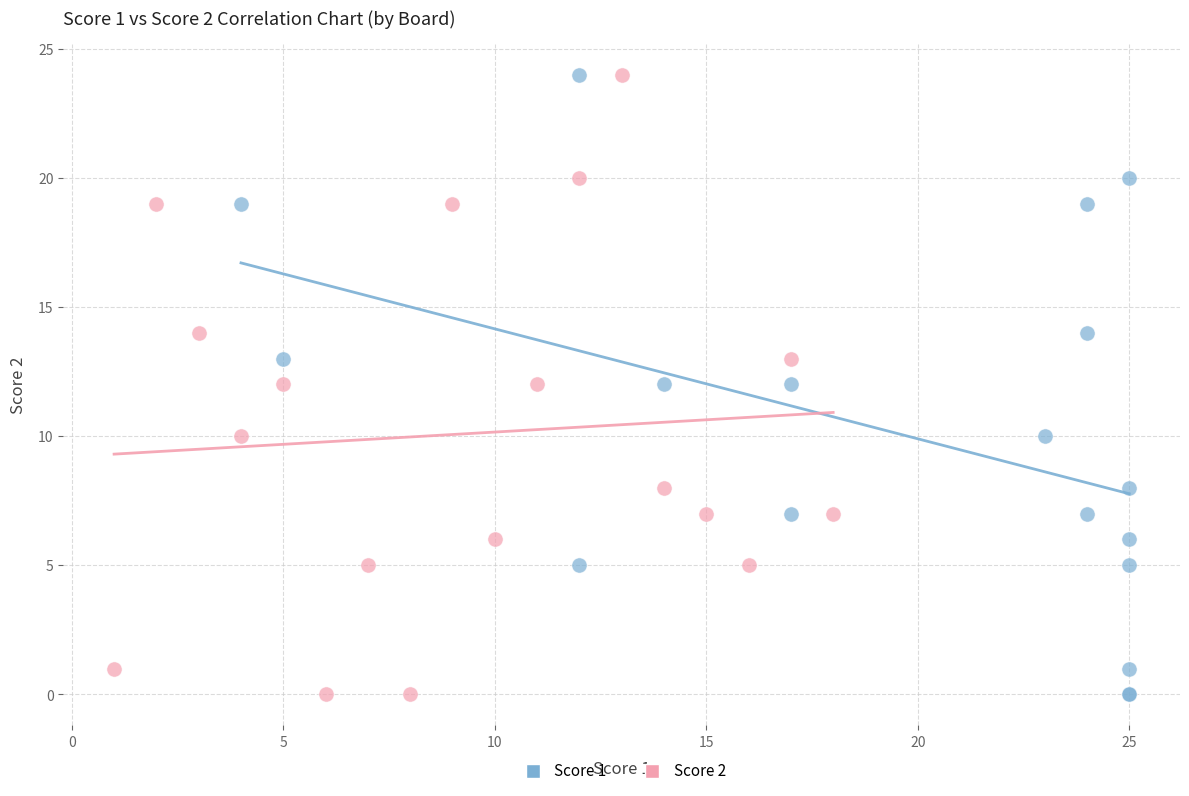

What are all the series names shown in the legend?

Score 1, Score 2